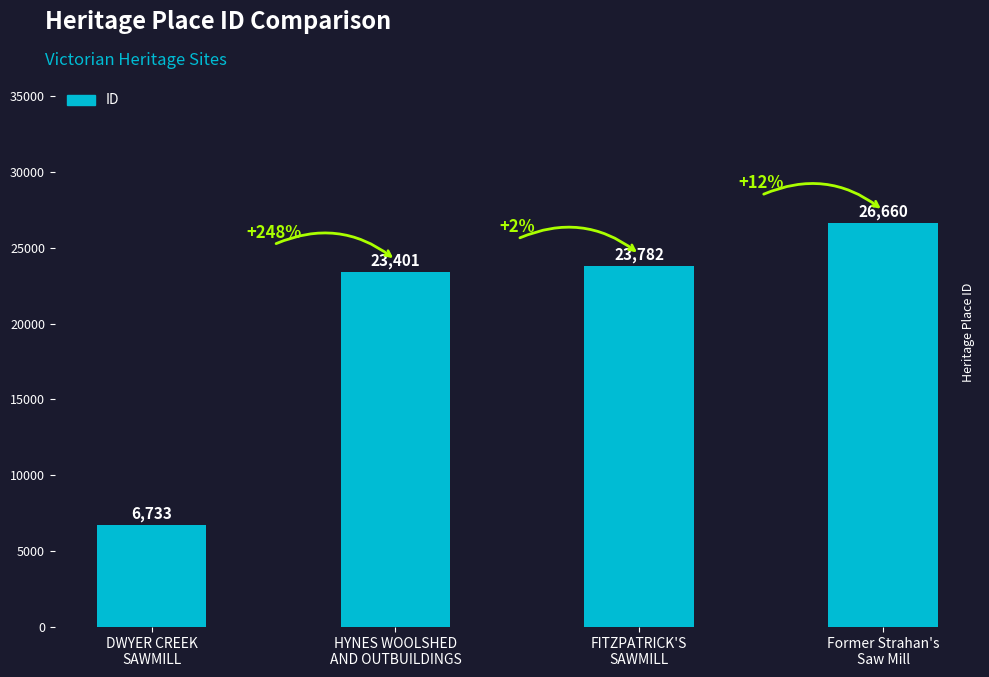

How many bars are there in total?

4